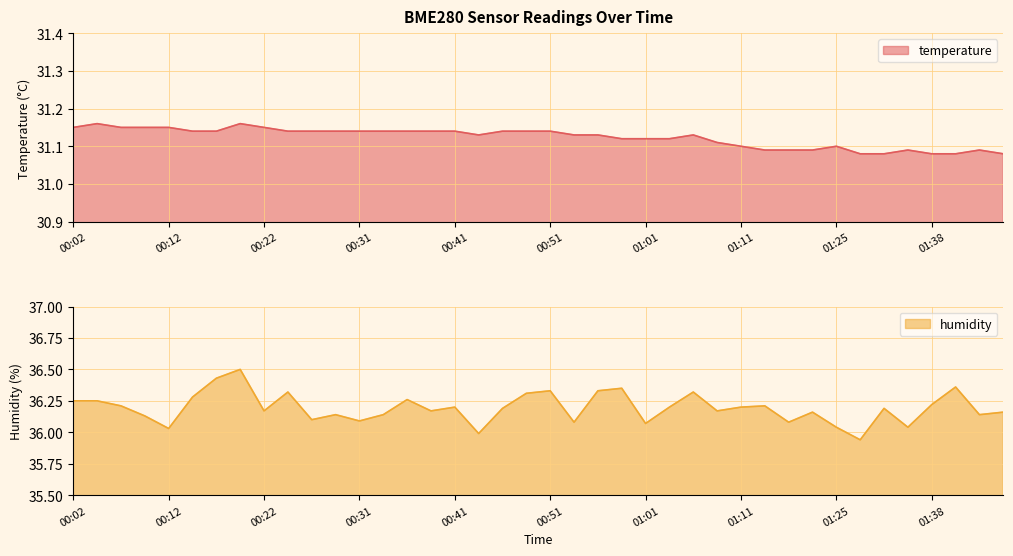

True or false: humidity and temperature intersect in this chart.

False